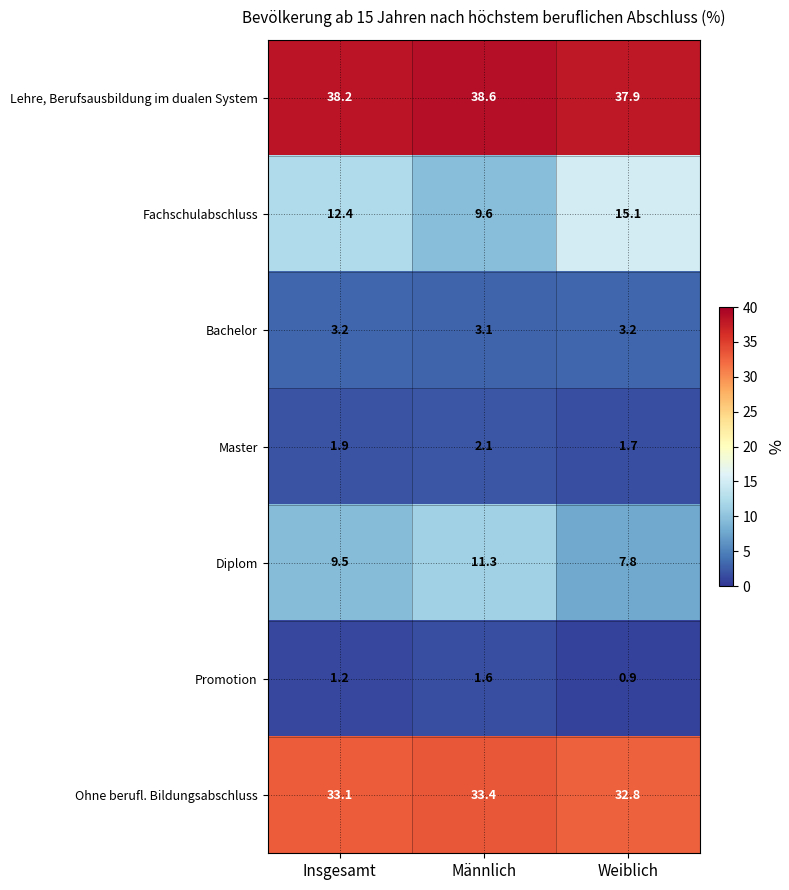

What is the difference between the highest and lowest values at Insgesamt?

37.0